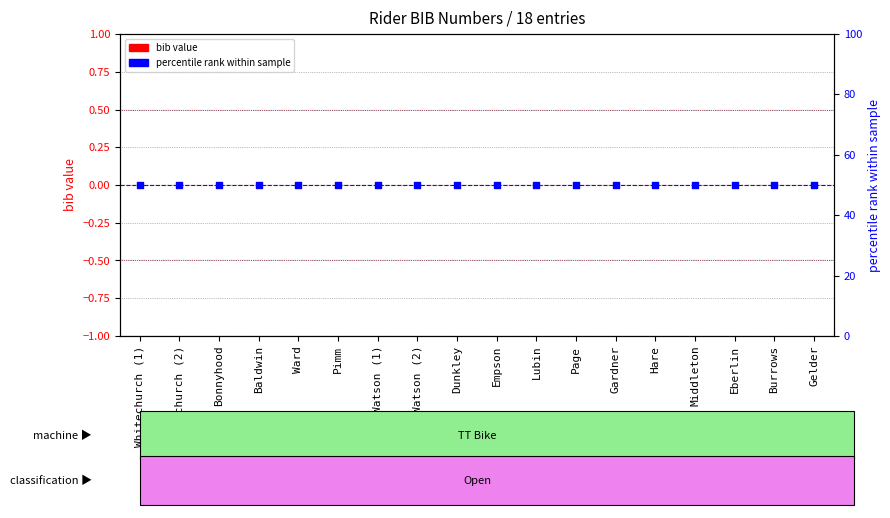

At how many categories does at least one series exceed 47?

18